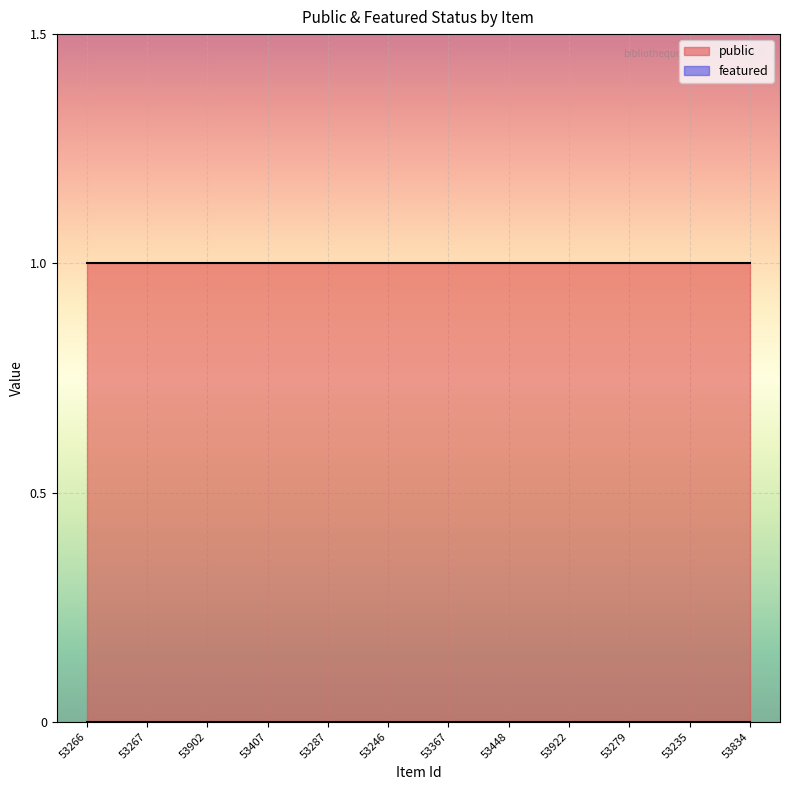

The value of public at 53287 is 0. True or false?

False